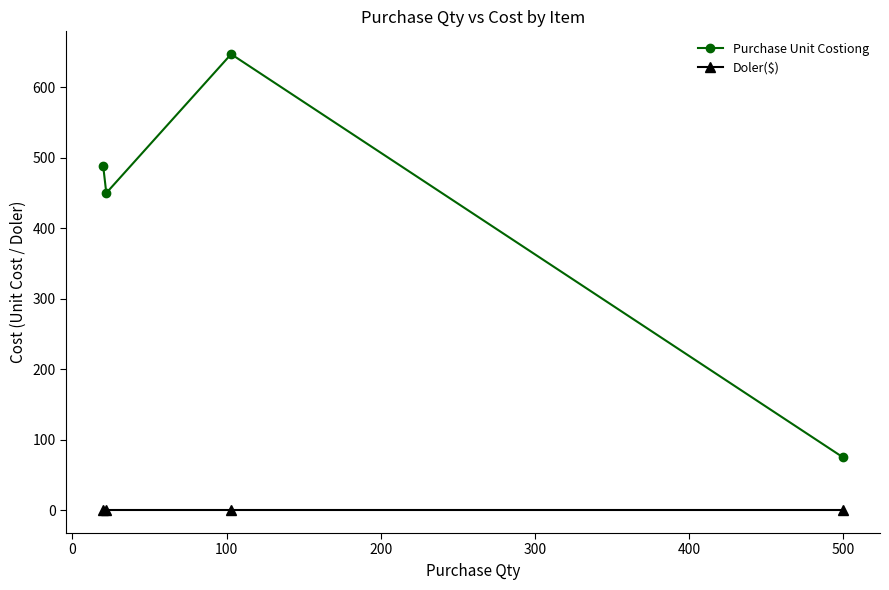

Which series has the largest total across all categories?

Purchase Unit Costiong